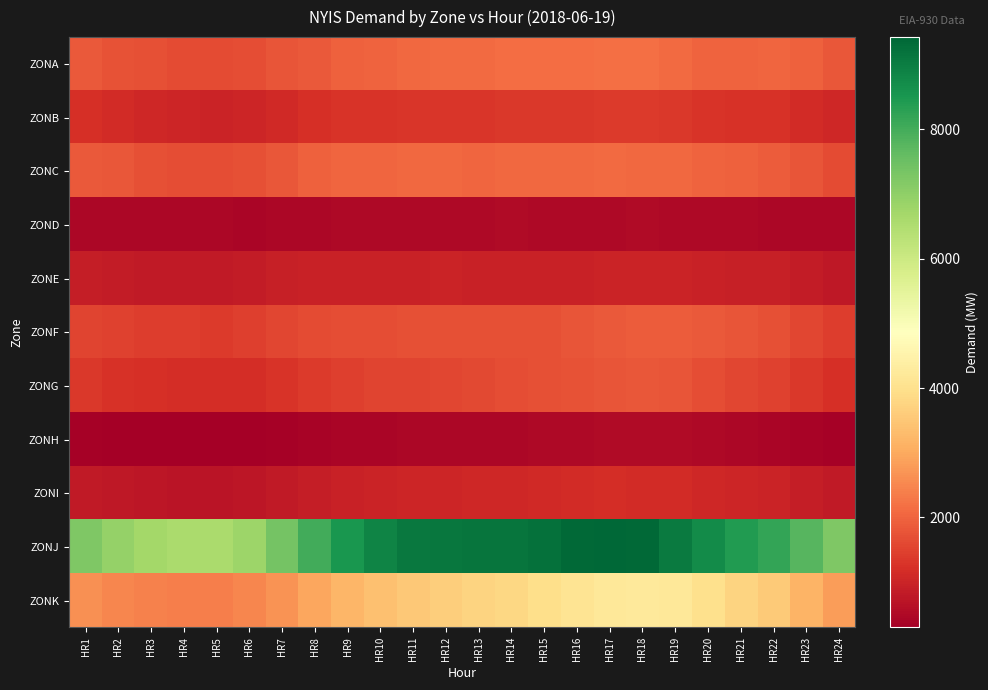

How many categories are shown in the chart?

24